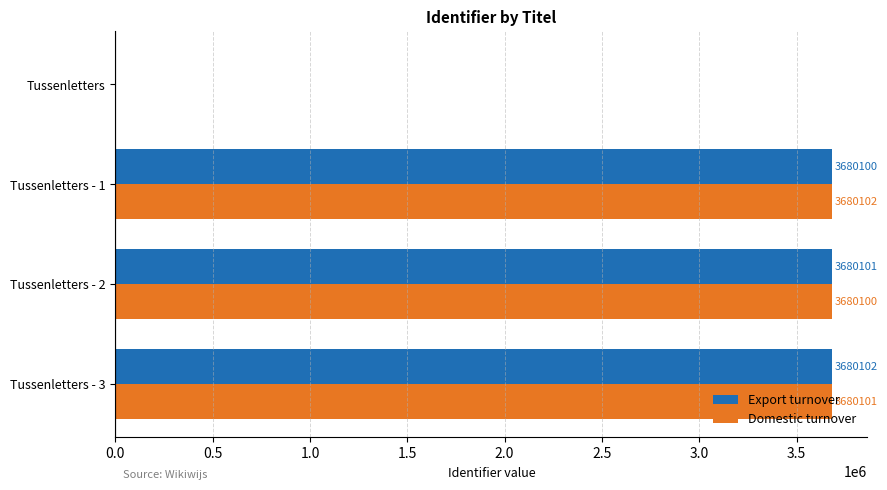

What is the average value of the Domestic turnover series?

2760076